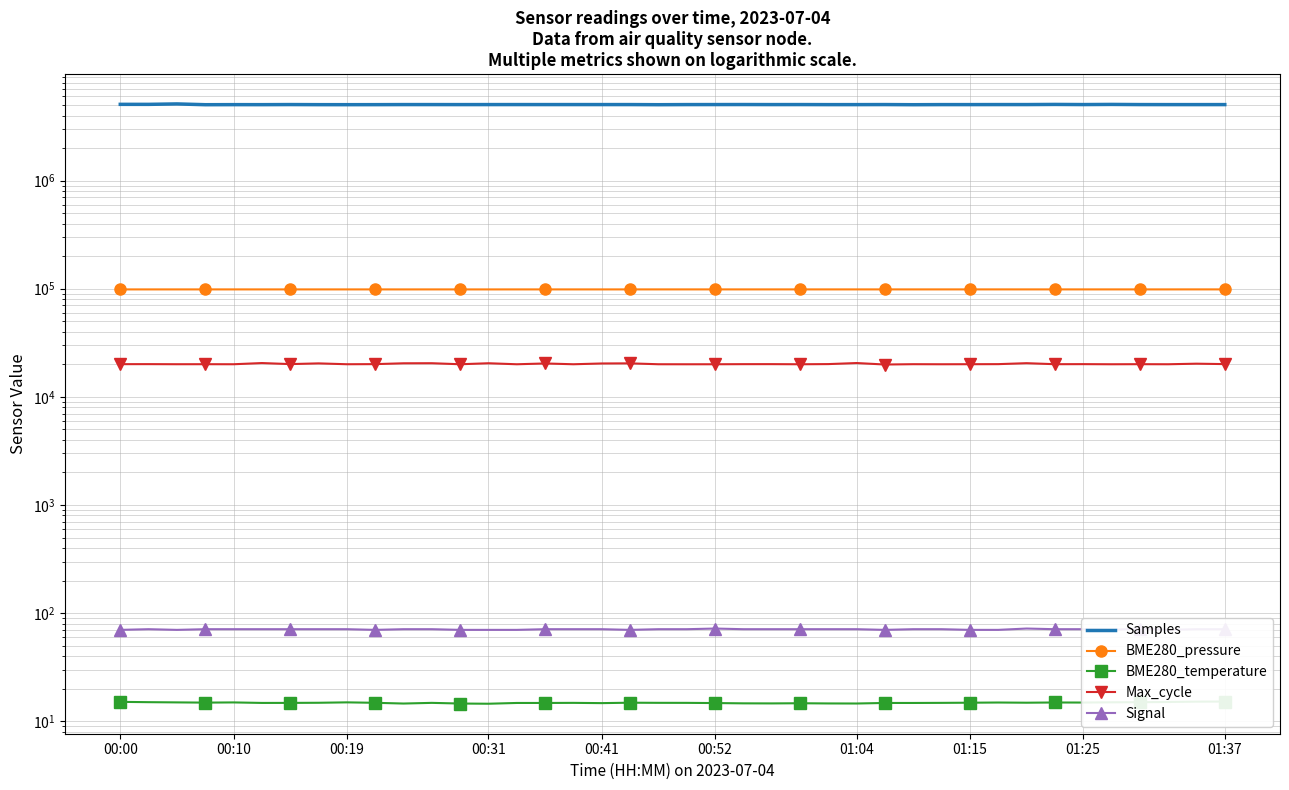

Is the value of Max_cycle at 19 greater than the value of BME280_temperature at 00:31?

Yes